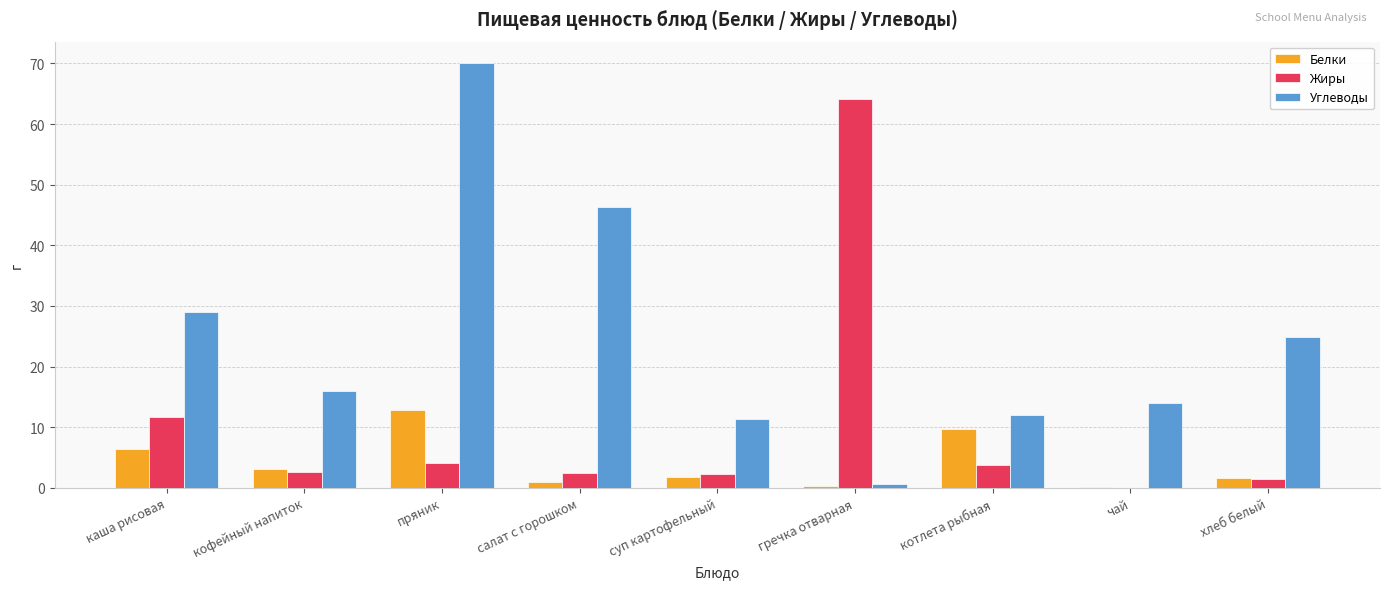

How many categories are shown in the chart?

9